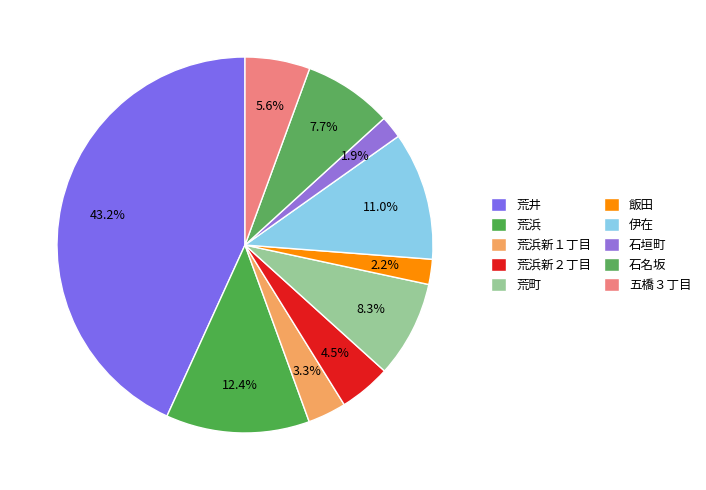

Count the number of slices in the pie.

10